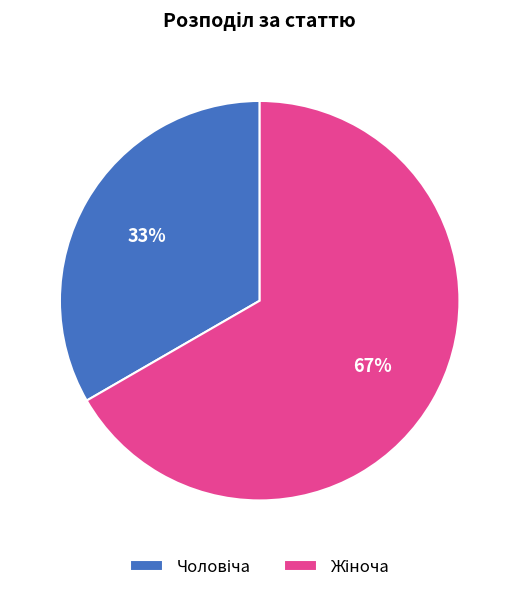

To the nearest percent, what is the average slice percentage?

50%